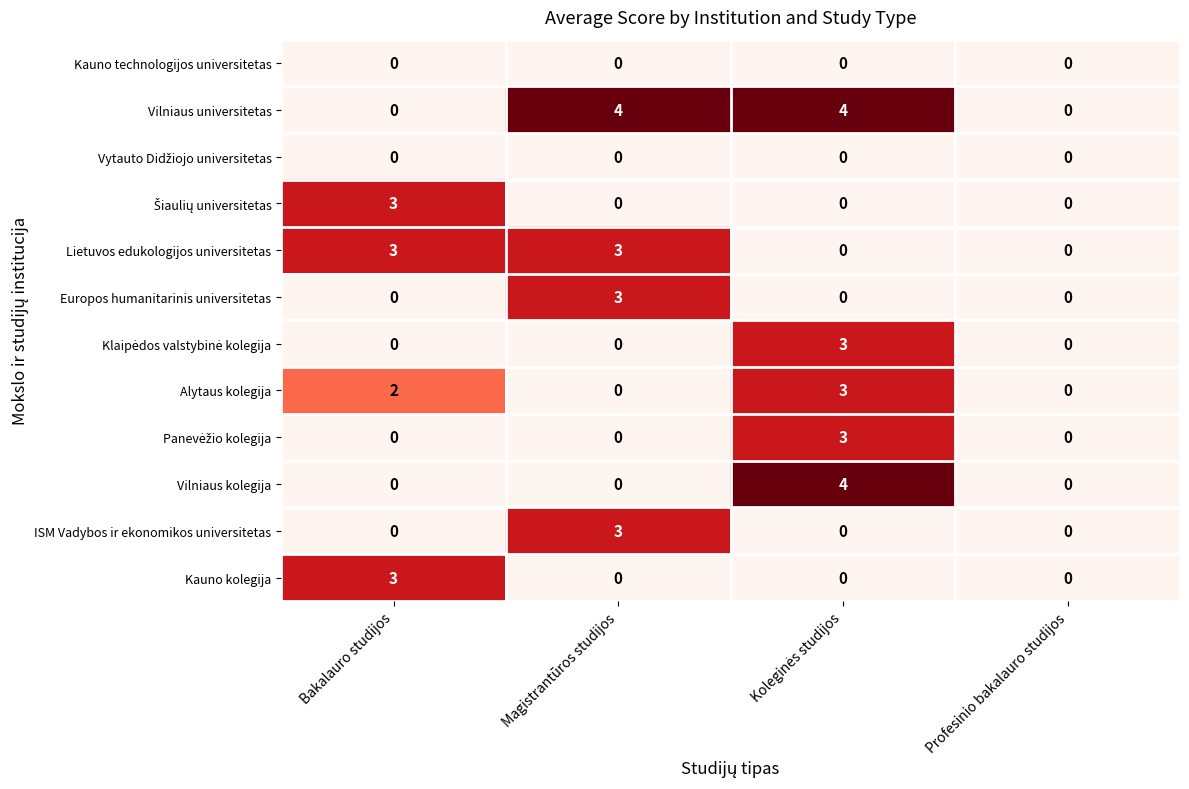

The value of Kauno kolegija at Profesinio bakalauro studijos is -2. True or false?

False